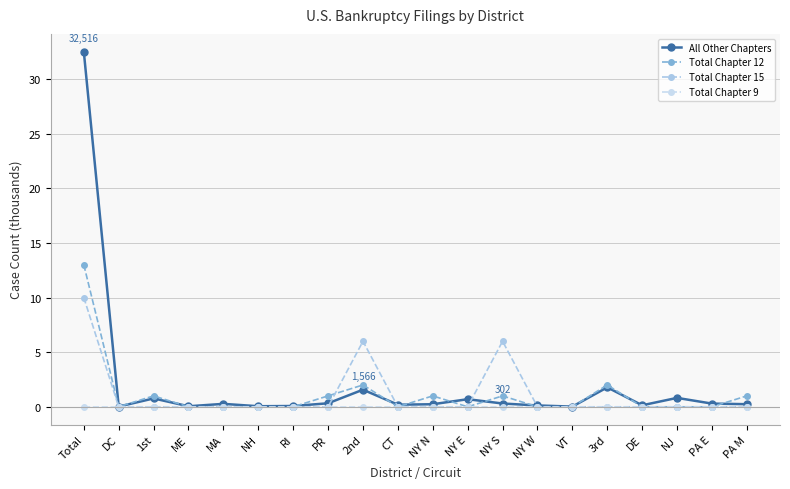

Which has a higher value, VT or PA M?

PA M